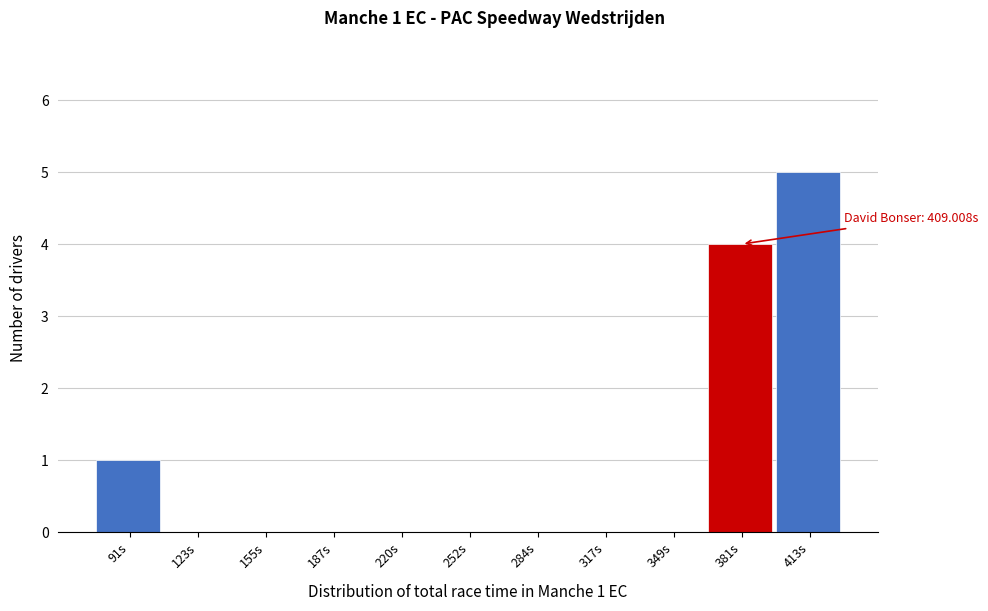

Reading right to left, what are all the values shown in this chart?

413s=5	381s=4	349s=0	317s=0	284s=0	252s=0	220s=0	187s=0	155s=0	123s=0	91s=1